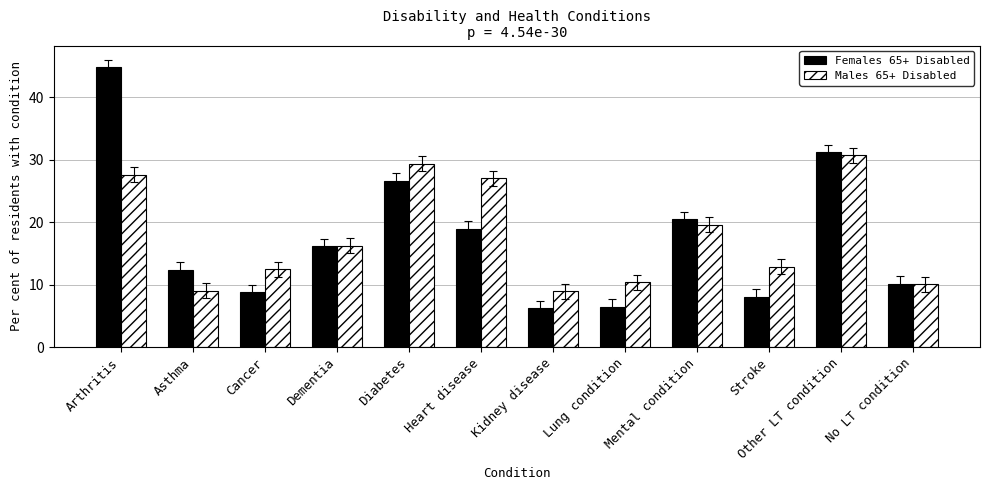

At how many categories does at least one series exceed 33?

1